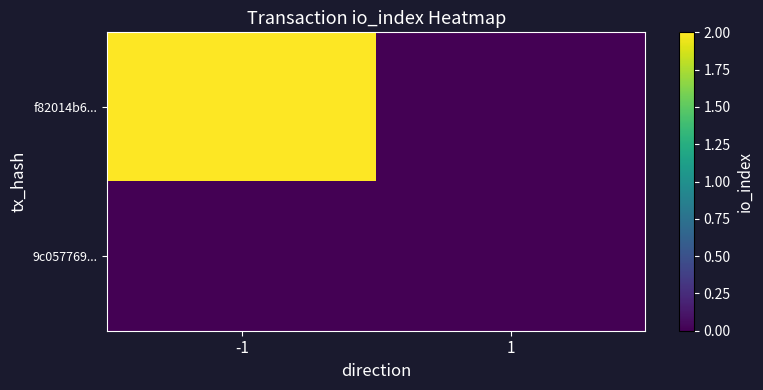

Between -1 and 1, which series saw the biggest shift?

f82014b6...